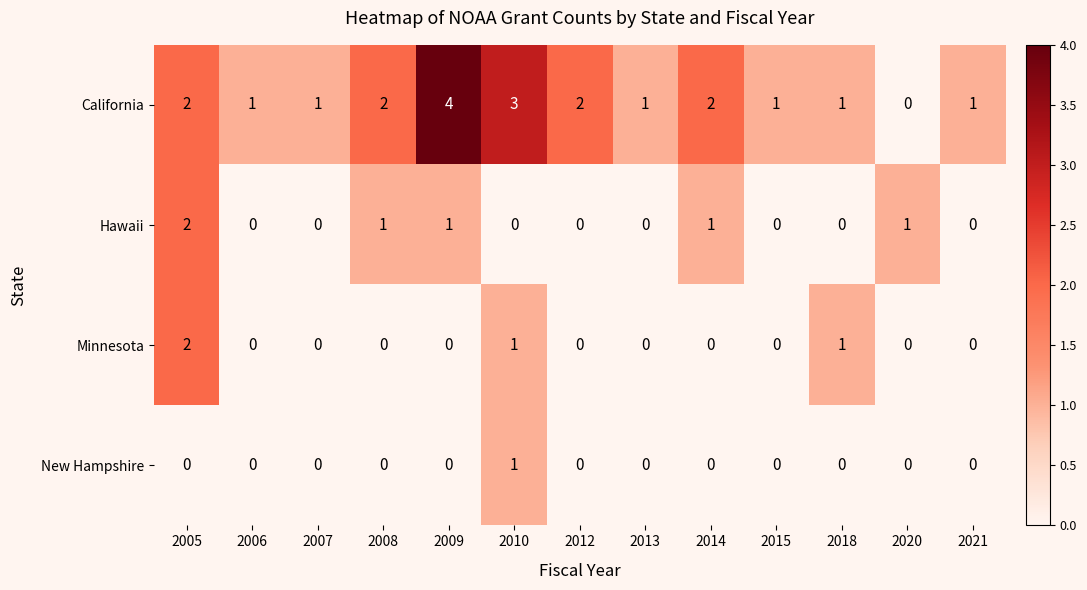

Count the California values in the range 1 to 2.

10